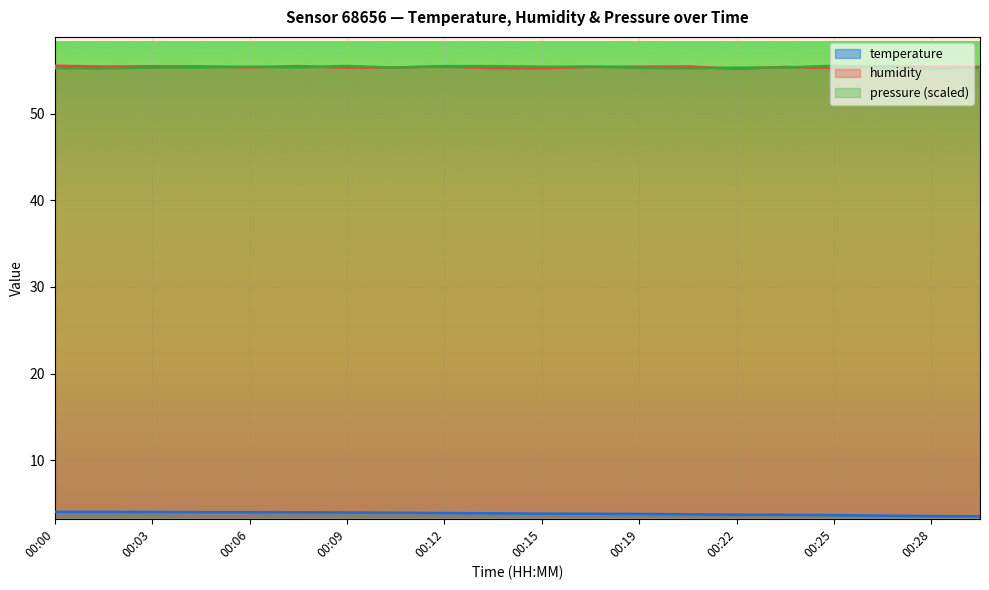

The temperature series shows 2.5 at 00:00. True or false?

False